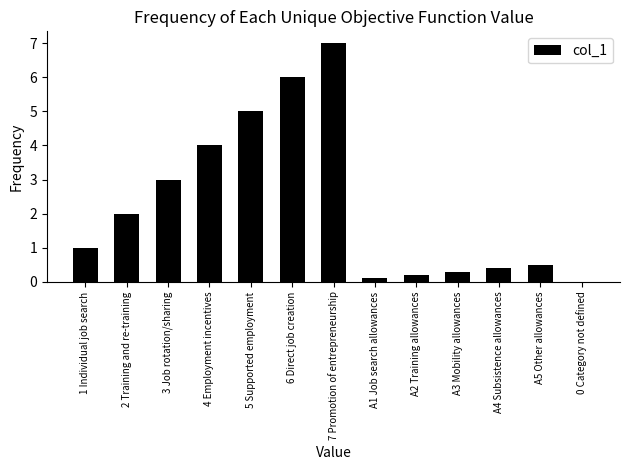

Which category has the highest value across all series?

7 Promotion of entrepreneurship